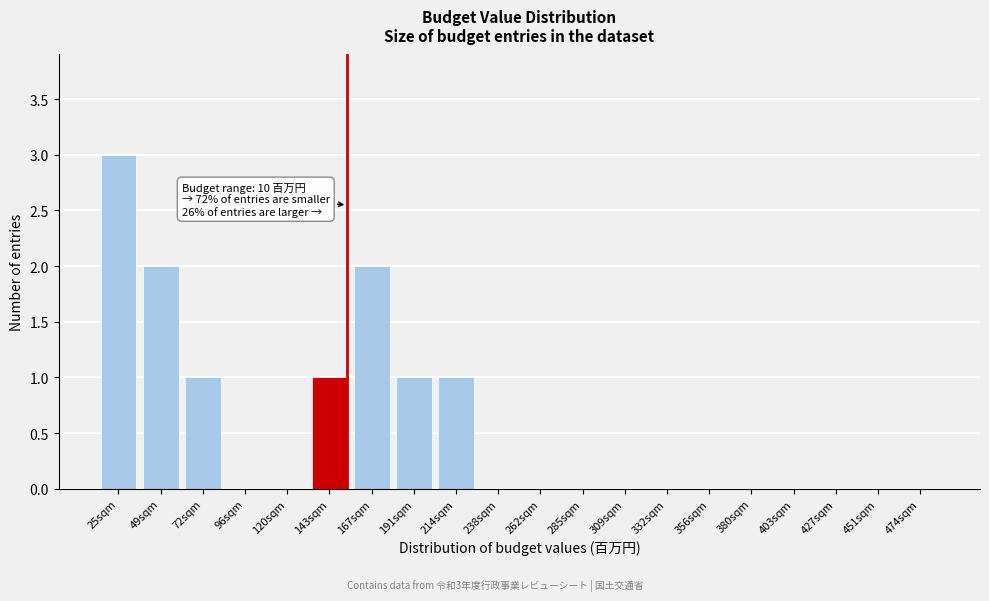

Reading left to right, list all the values displayed in this chart.

25sqm=3	49sqm=2	72sqm=1	96sqm=0	120sqm=0	143sqm=1	167sqm=2	191sqm=1	214sqm=1	238sqm=0	262sqm=0	285sqm=0	309sqm=0	332sqm=0	356sqm=0	380sqm=0	403sqm=0	427sqm=0	451sqm=0	474sqm=0